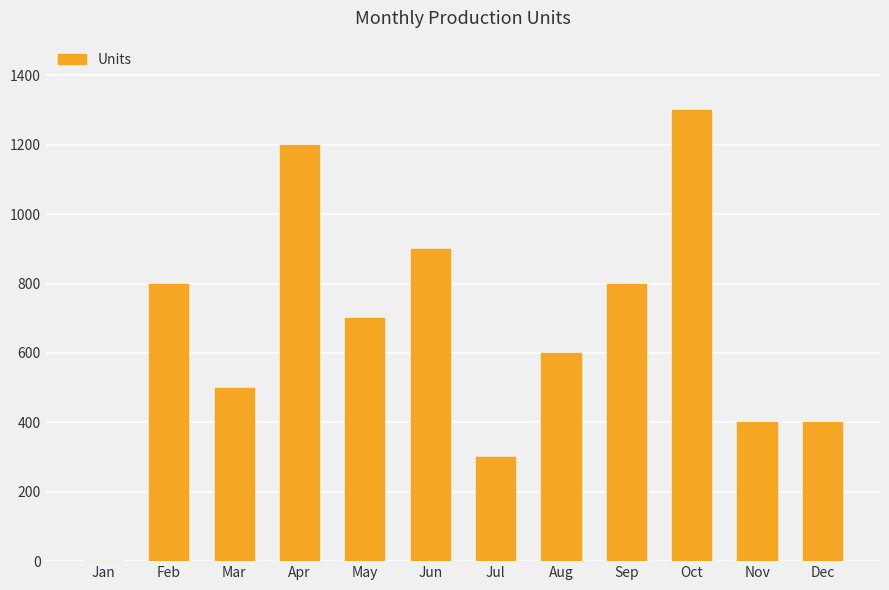

Read the value at Mar, to the nearest 50.

500